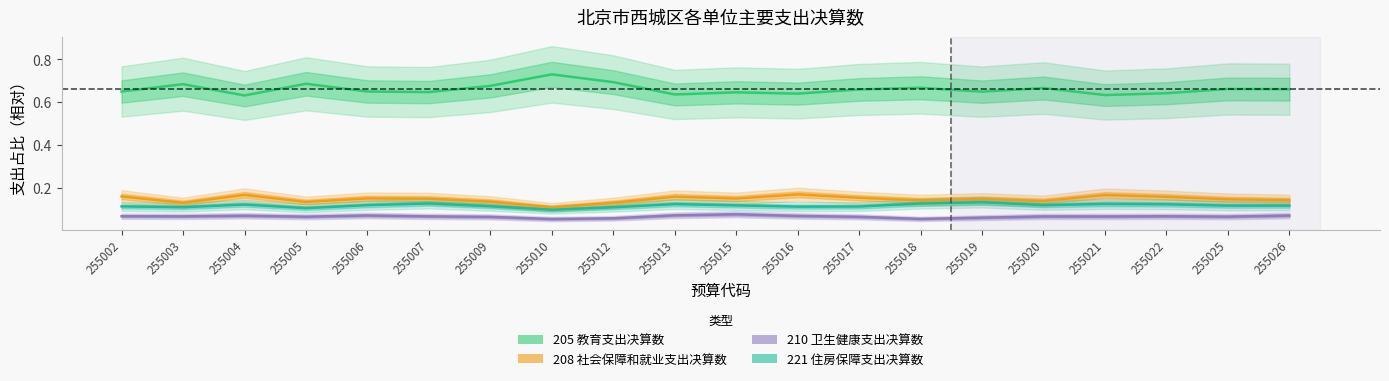

True or false: 205 教育支出决算数 and 210 卫生健康支出决算数 intersect in this chart.

False